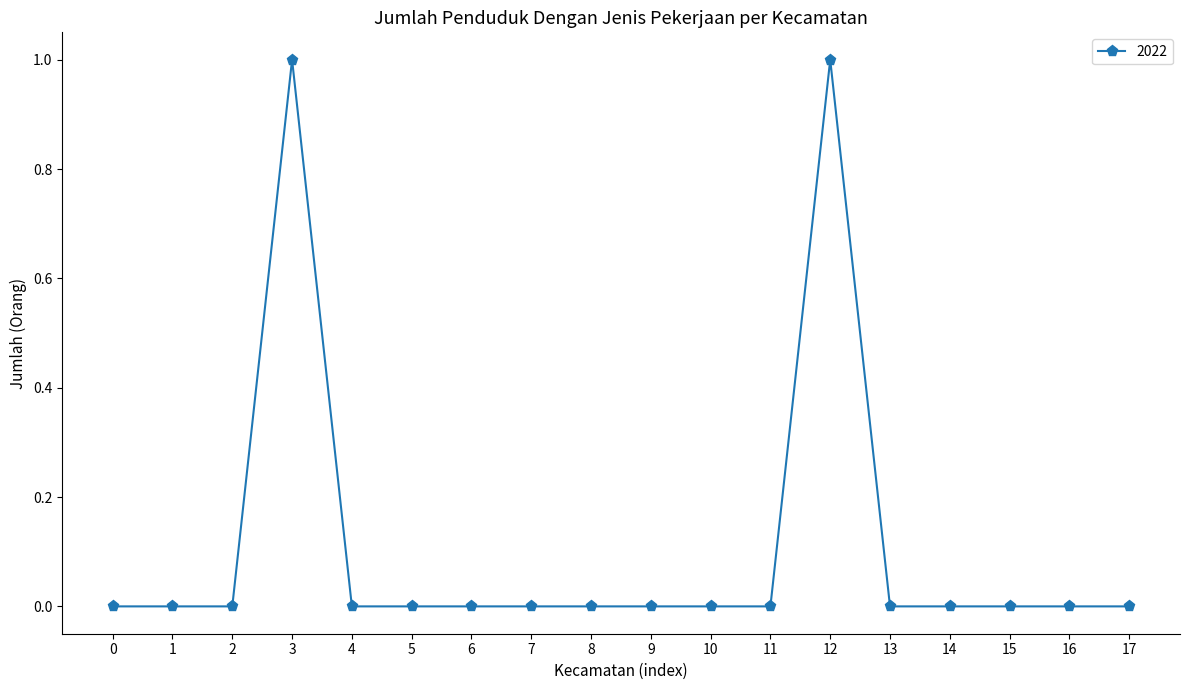

The value at 13 is 0. True or false?

True